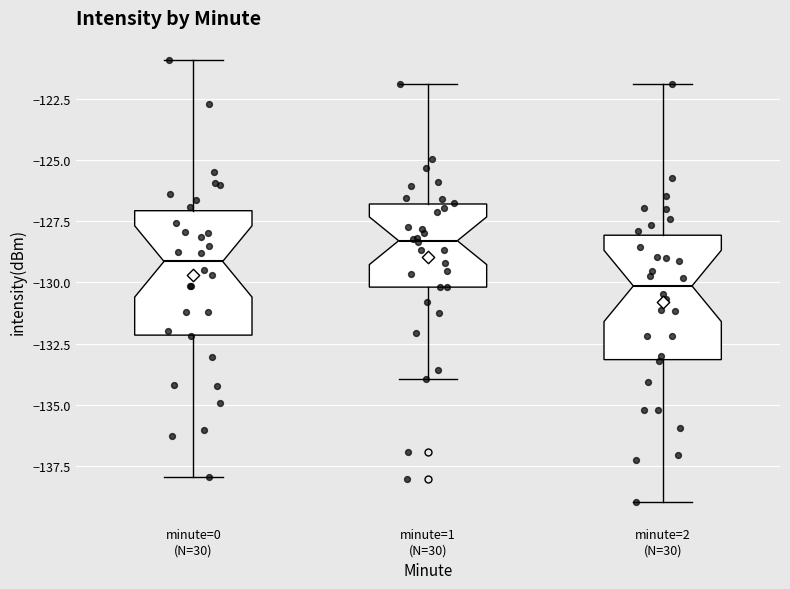

Where does the lower whisker of the box for minute=1 (N=30) end on the y-axis? The values are not printed on the chart, so give them approximately, as read against the axis.

-134.0